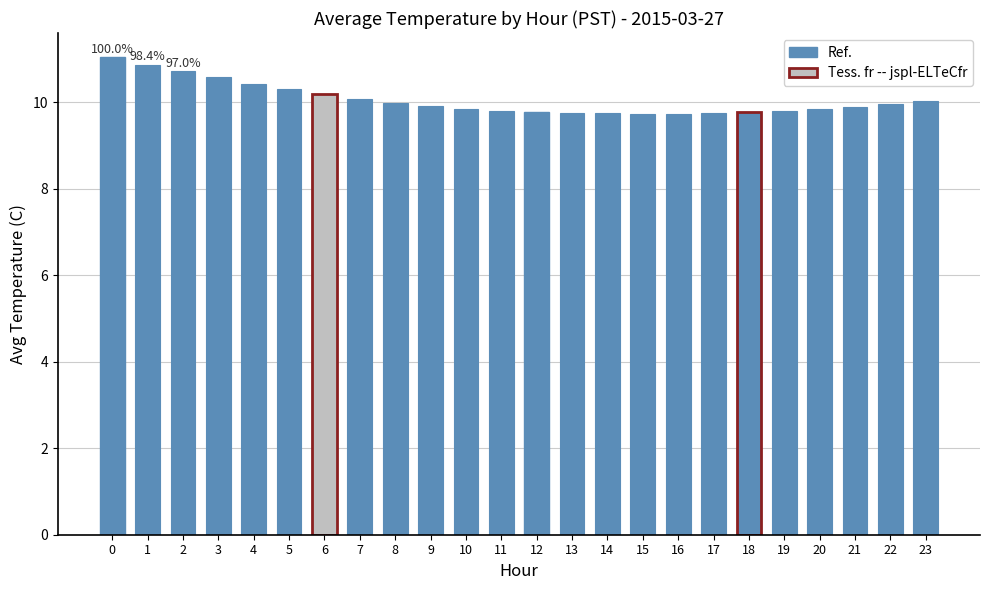

Is it true that the value at 15 is 16.5?

False